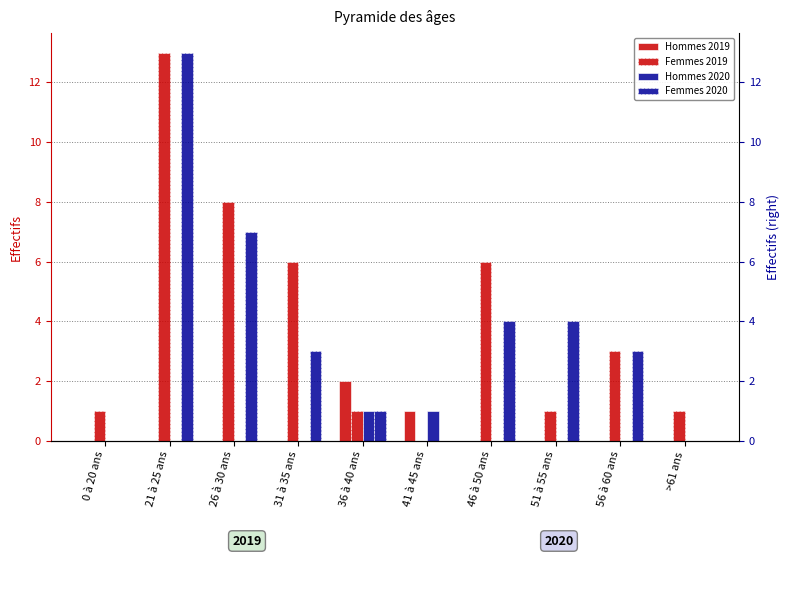

What position from the right is 0 à 20 ans?

10